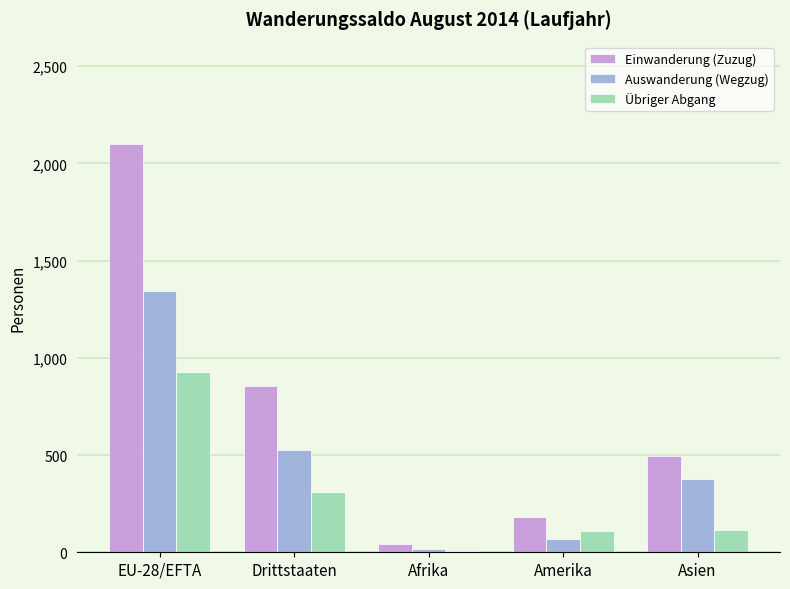

Rank the series by their average value, from highest to lowest.

Einwanderung (Zuzug), Auswanderung (Wegzug), Übriger Abgang